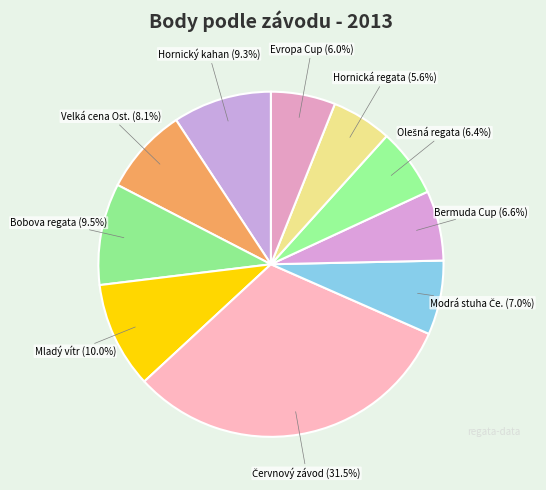

How many slices are in this pie chart?

10